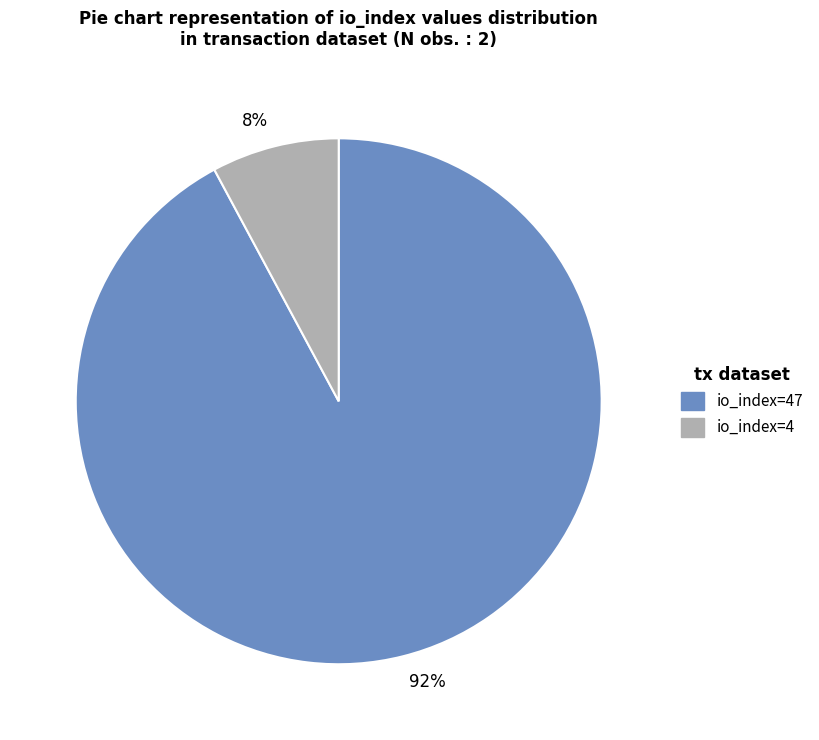

Is it true that 92% is 92% of the pie?

True